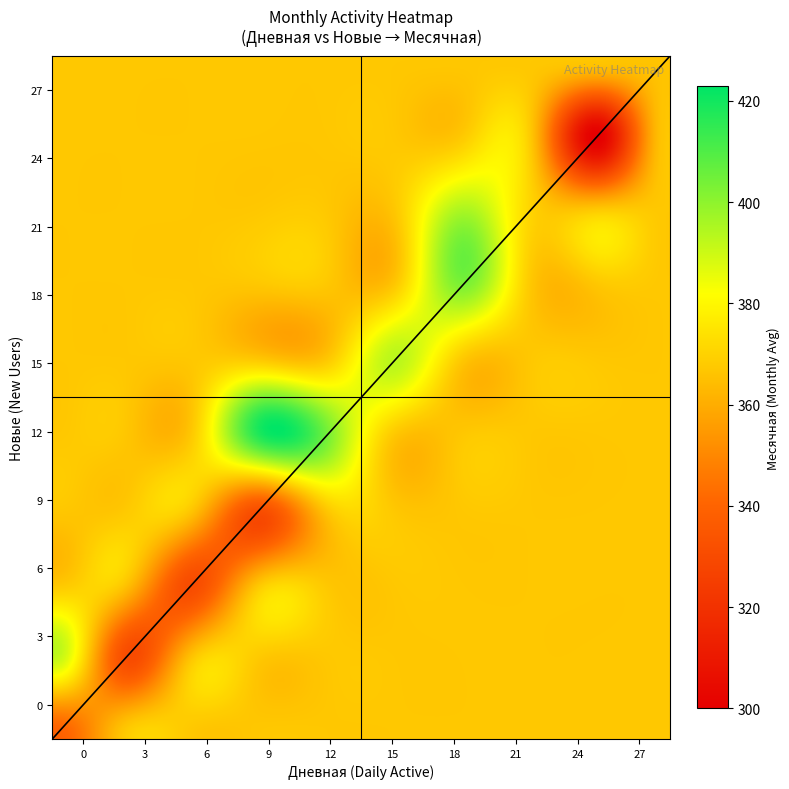

How many data points does each series have?

18